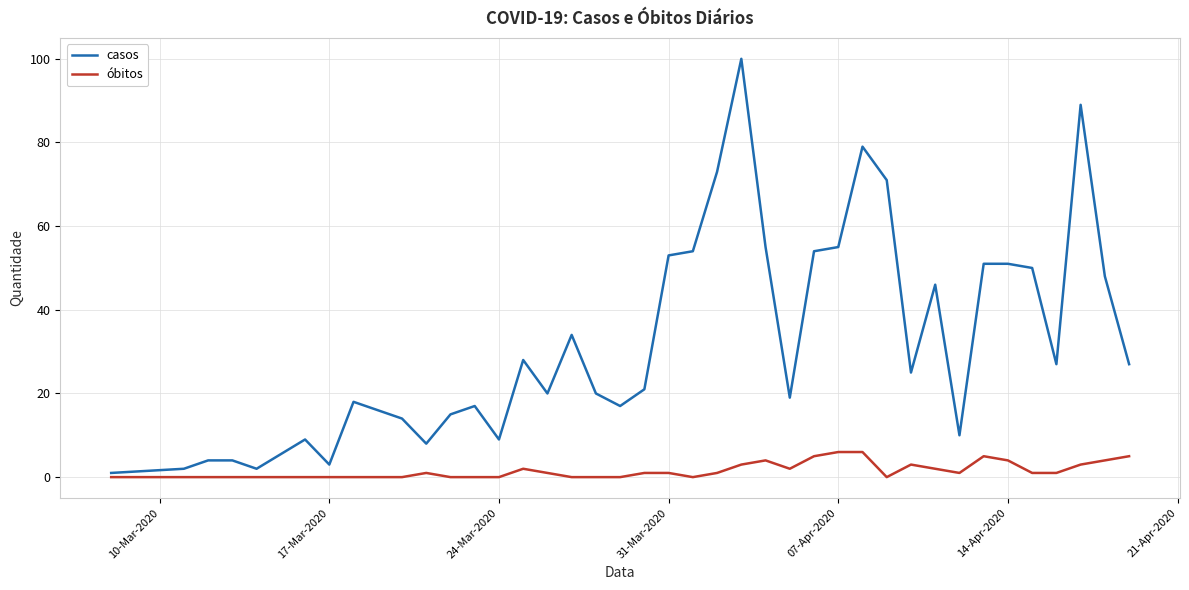

How many series are shown in this chart?

2